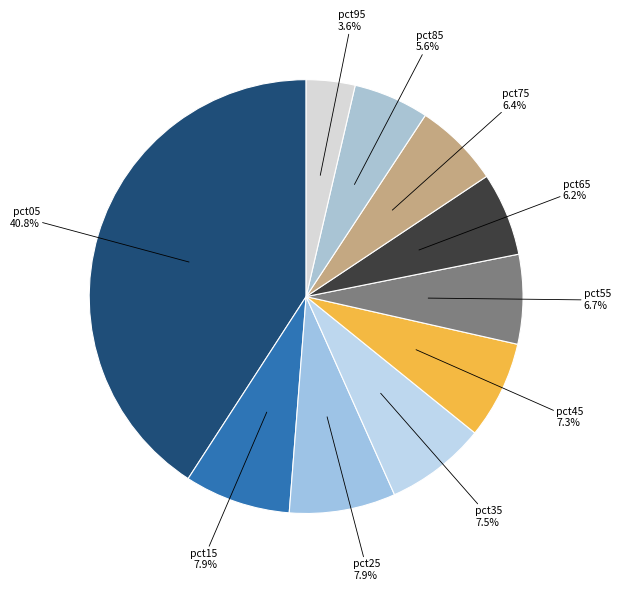

How many segments does this pie chart have?

10